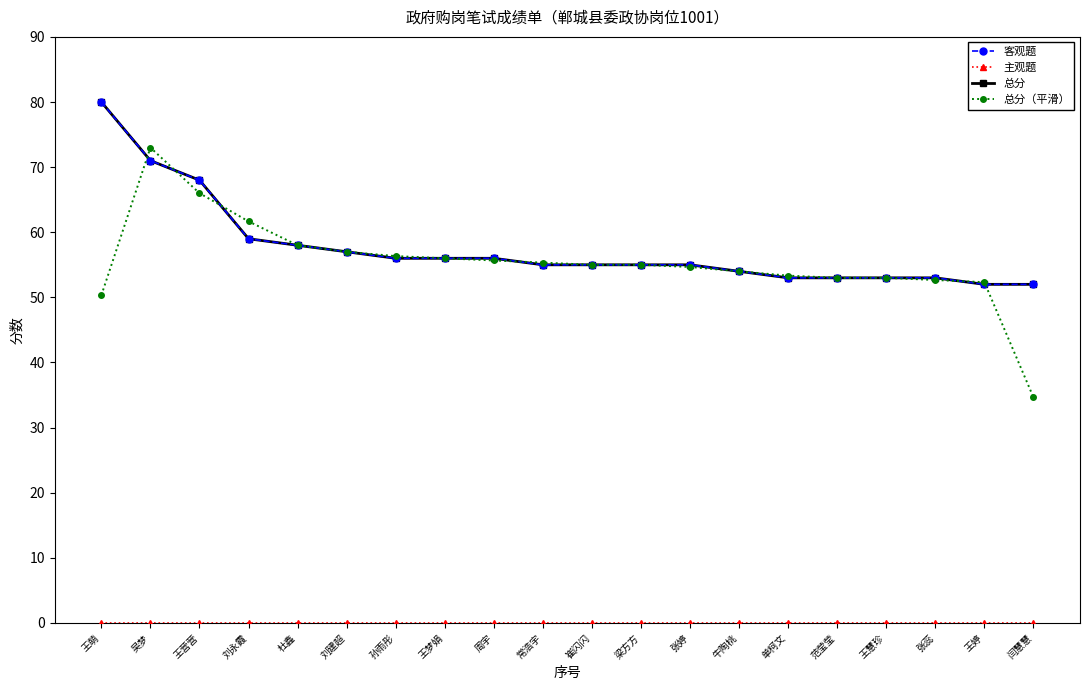

What are all the series names shown in the legend?

客观题, 主观题, 总分, 总分（平滑）